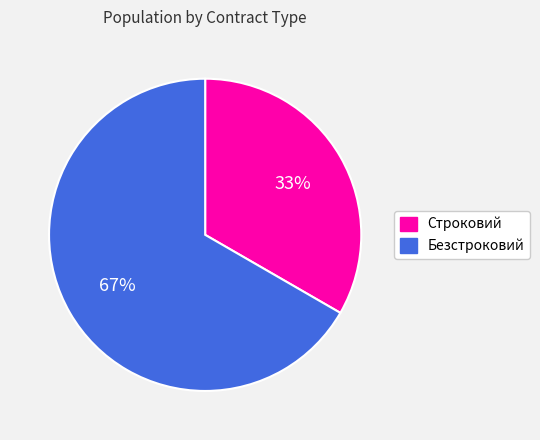

Is there a majority slice in this chart?

Yes